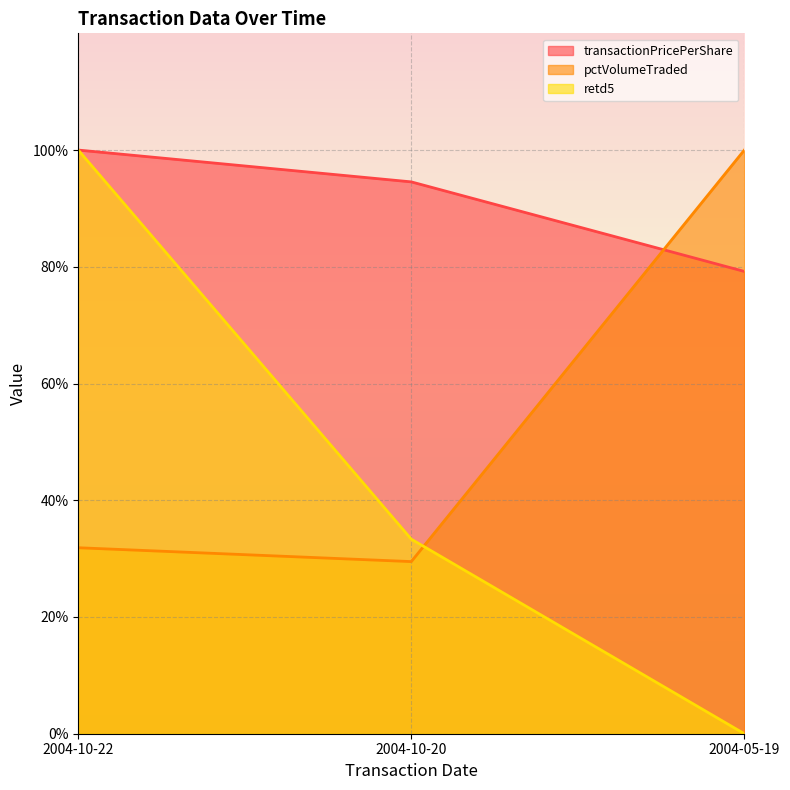

What is the difference between the highest and lowest values at 2004-10-22?

68.1